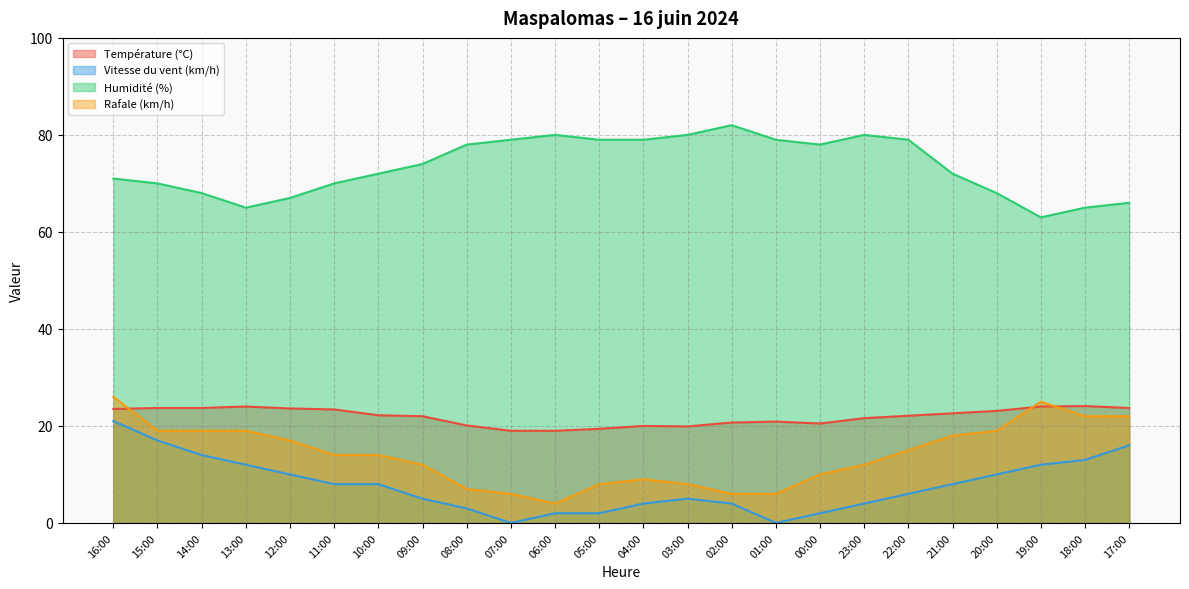

Which label corresponds to the smallest value in the chart?

07:00